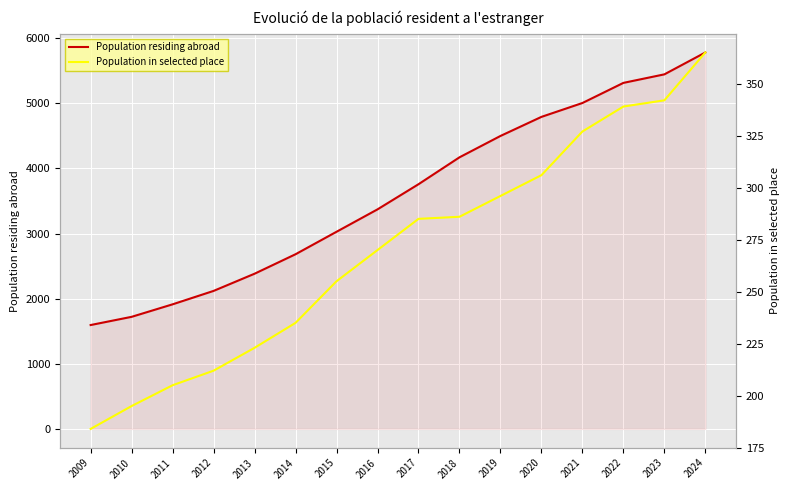

Which series changed the most between 2014 and 2022?

Population residing abroad